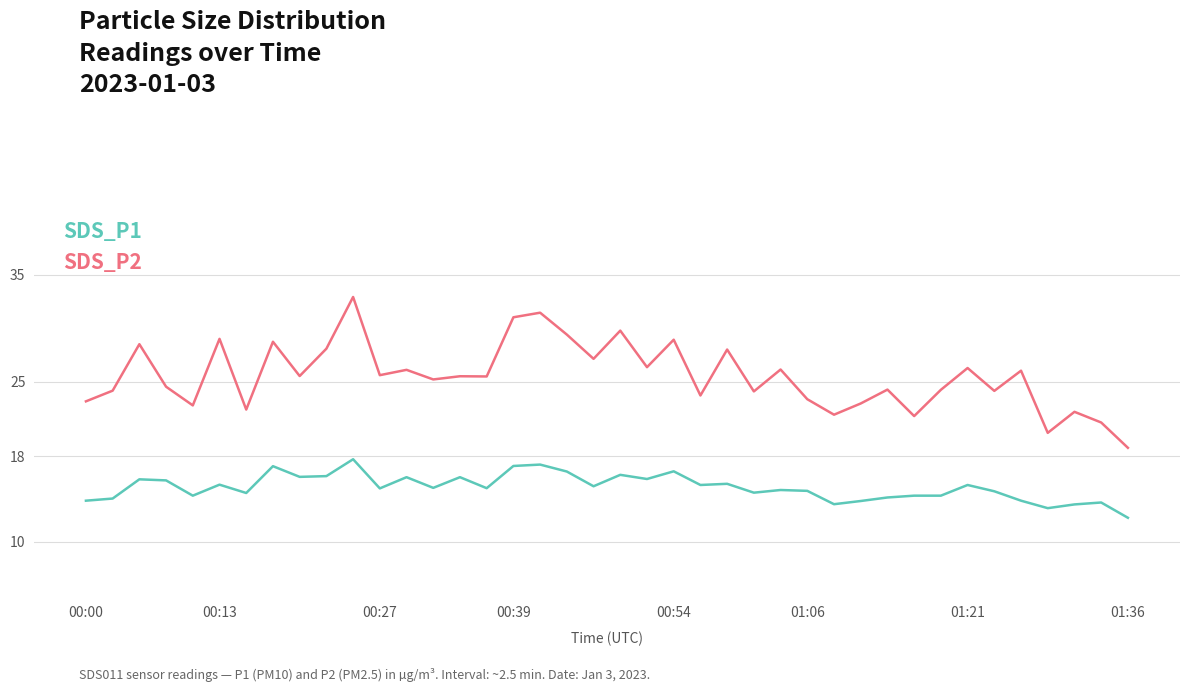

Rank the series by their average value, from lowest to highest.

SDS_P2, SDS_P1